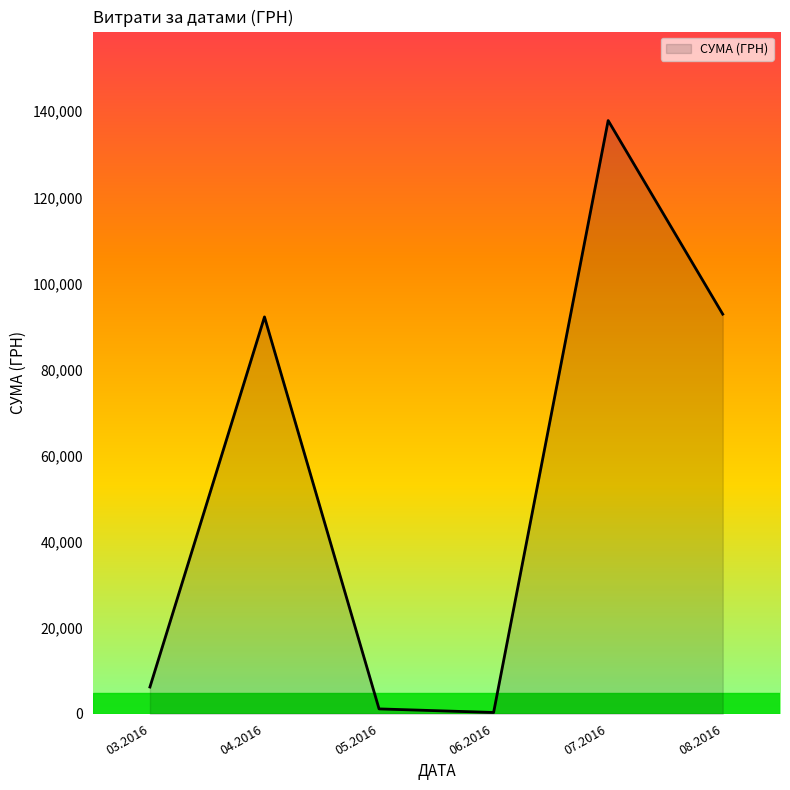

What is the average value?

55094.1